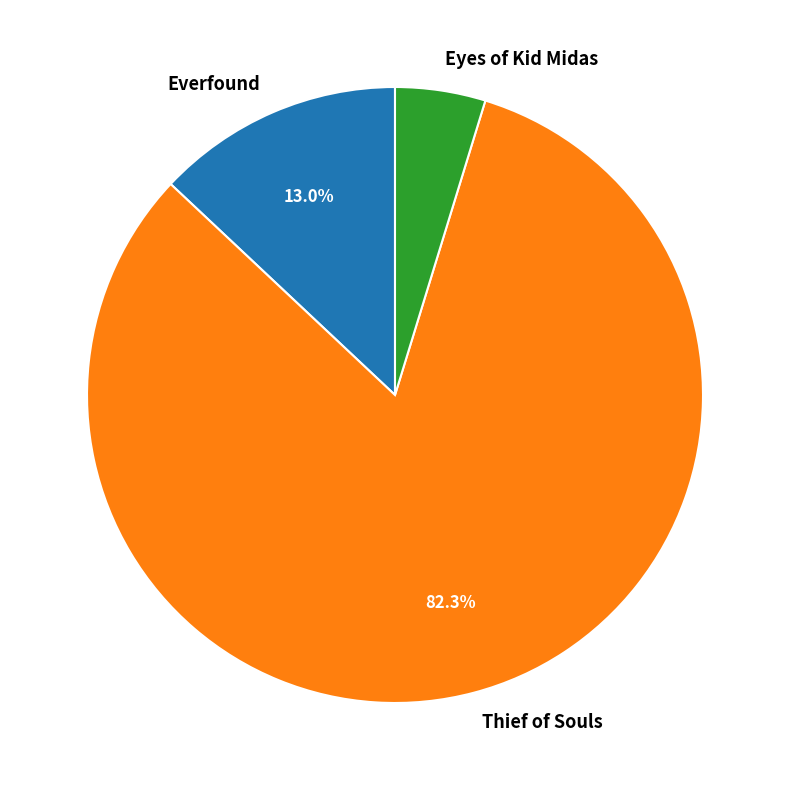

Which has a higher value, Eyes of Kid Midas or Everfound?

Everfound